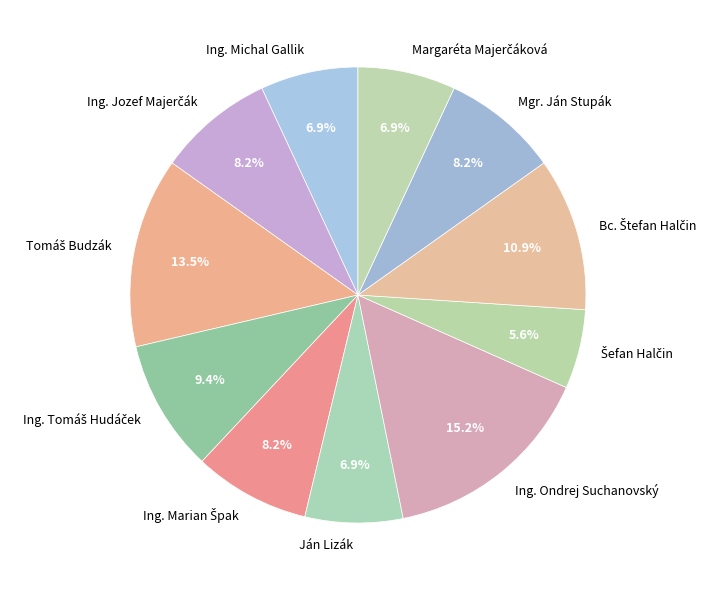

Count the number of slices in the pie.

11